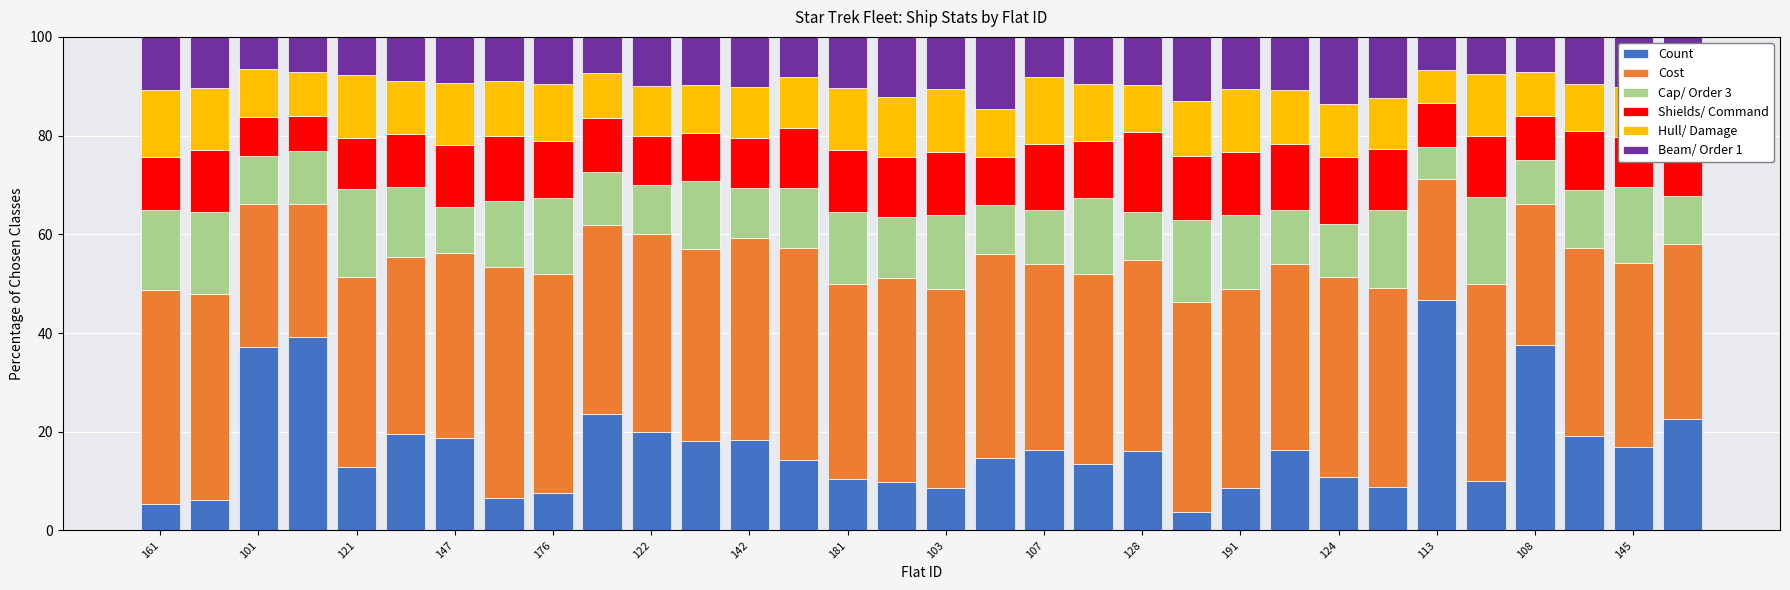

What is the difference between the maximum and minimum values in the Shields/ Command series?

9.0